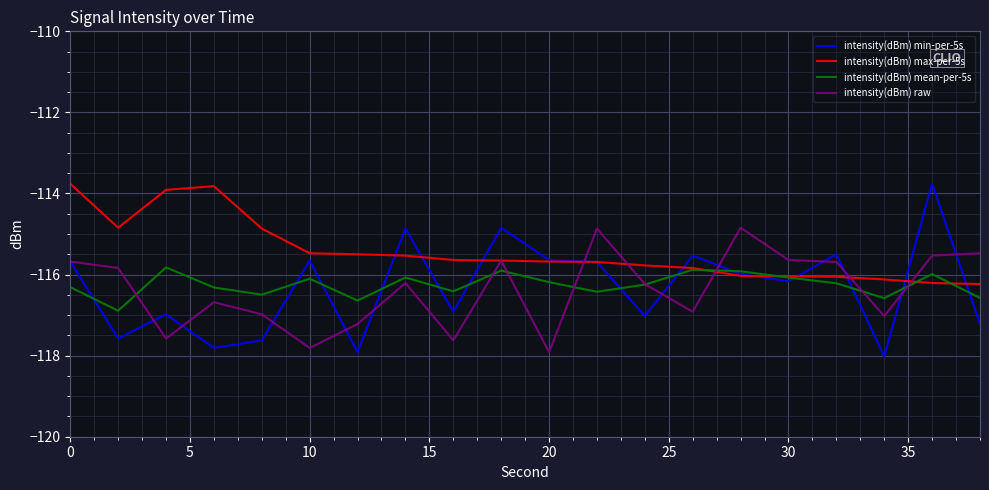

Which series has the largest total across all categories?

intensity(dBm) max-per-5s